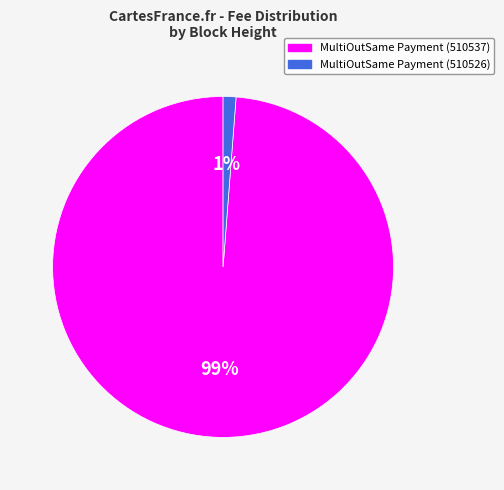

Is there a majority slice in this chart?

Yes